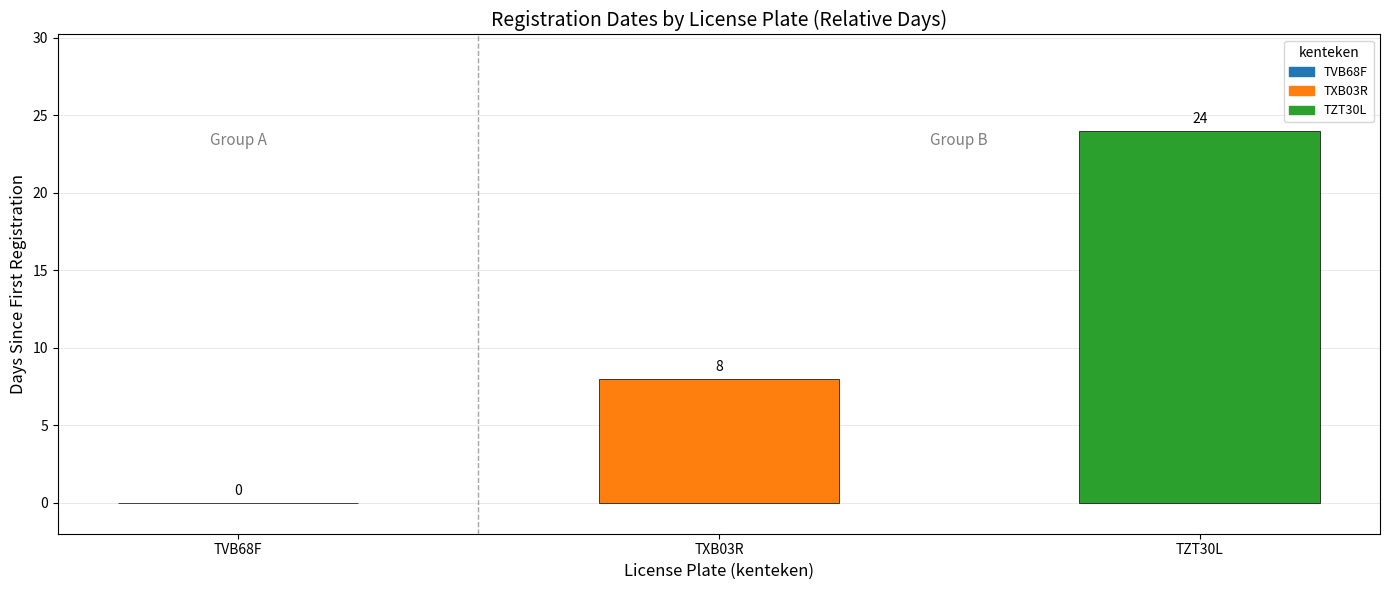

Count the number of data series in this chart.

1